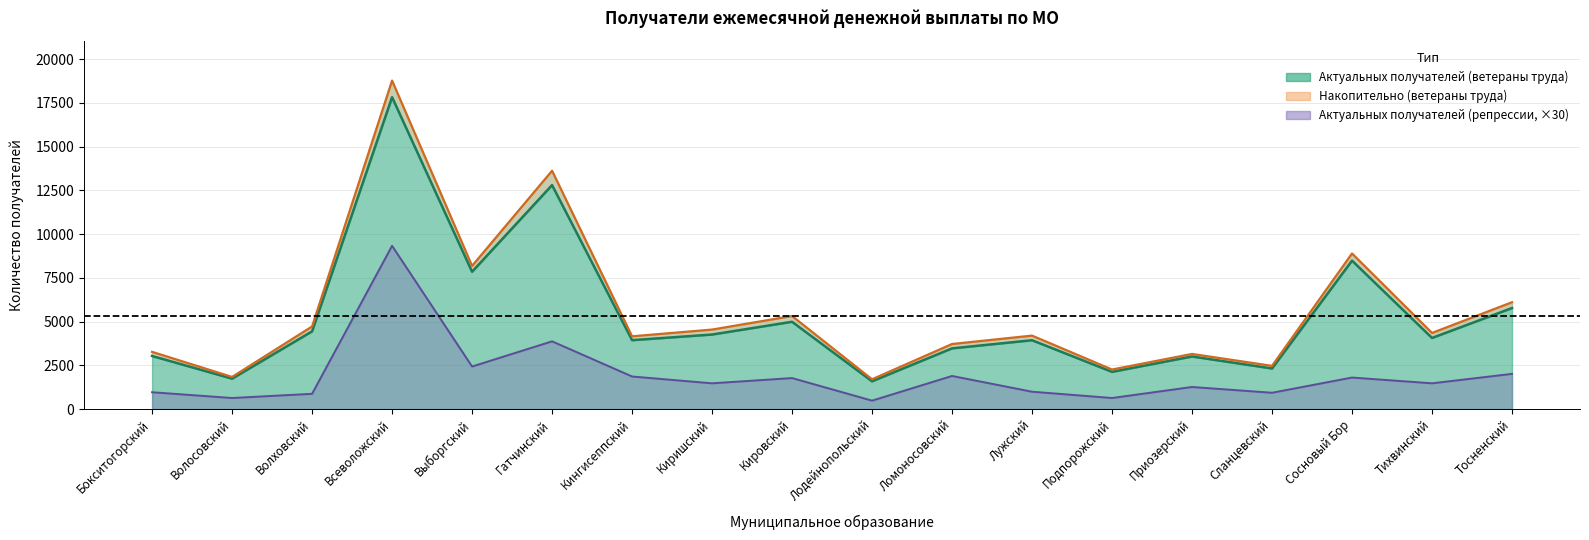

True or false: Актуальных получателей (ветераны труда) has more than 2 interior local peaks.

True